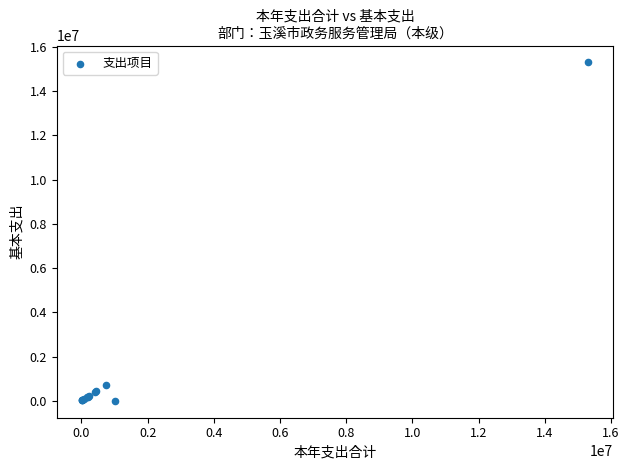

What Y value in the scatter plot is closest to 7649232?

733218.1